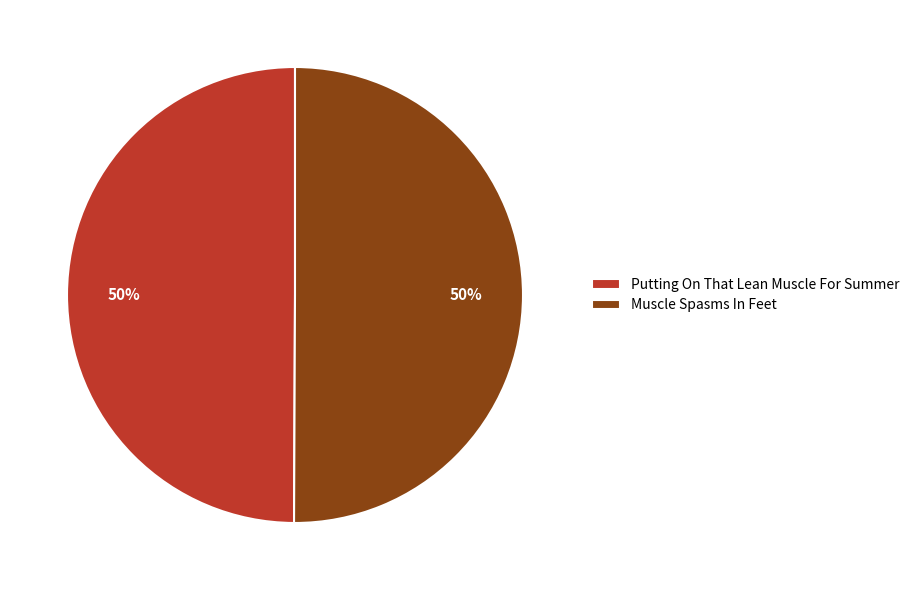

What percentage is the Putting On That Lean Muscle For Summer slice, to the nearest percent?

50%